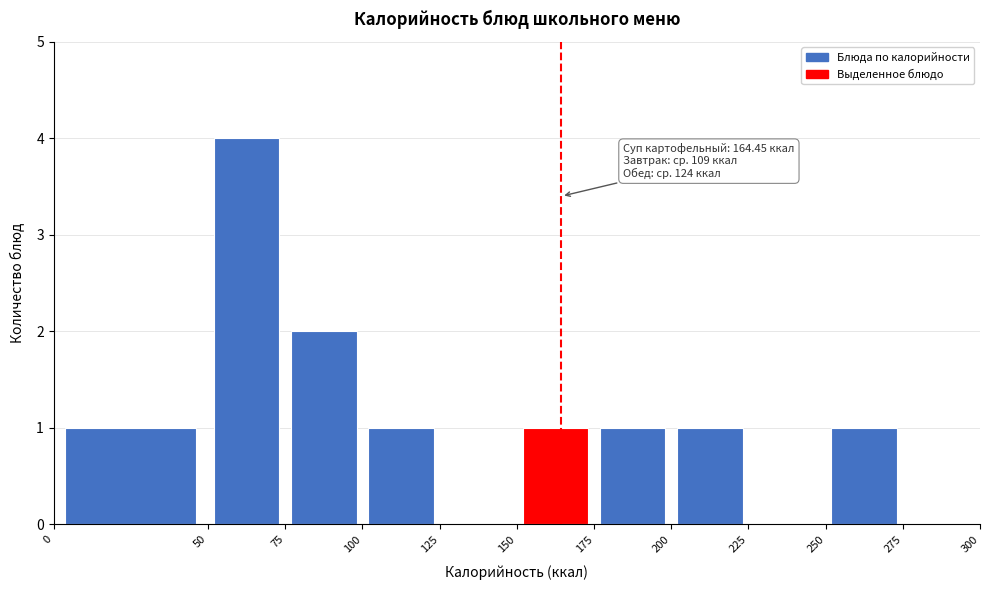

Which range on the x-axis has the tallest bar?

50 to 75